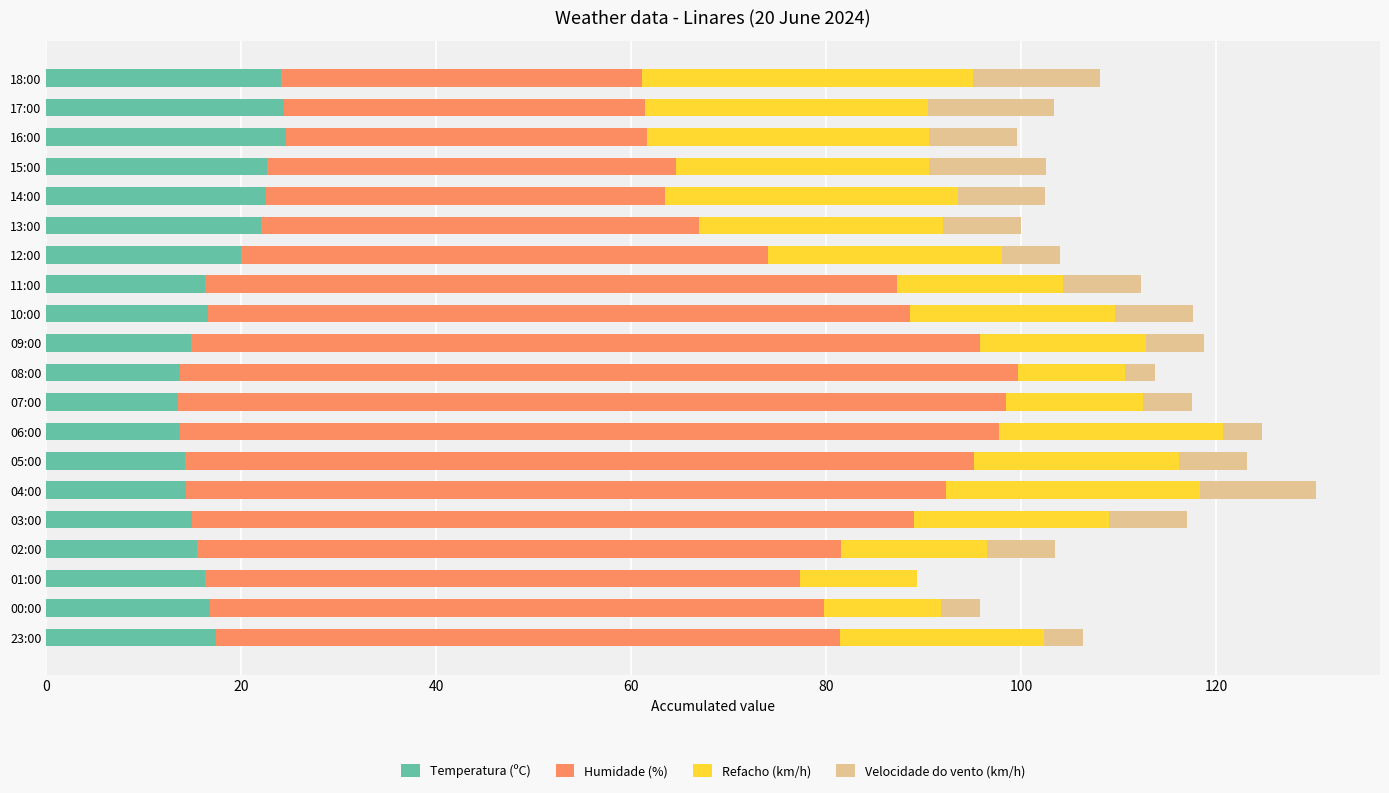

What is the sum of all Temperatura (ºC) values?

358.3